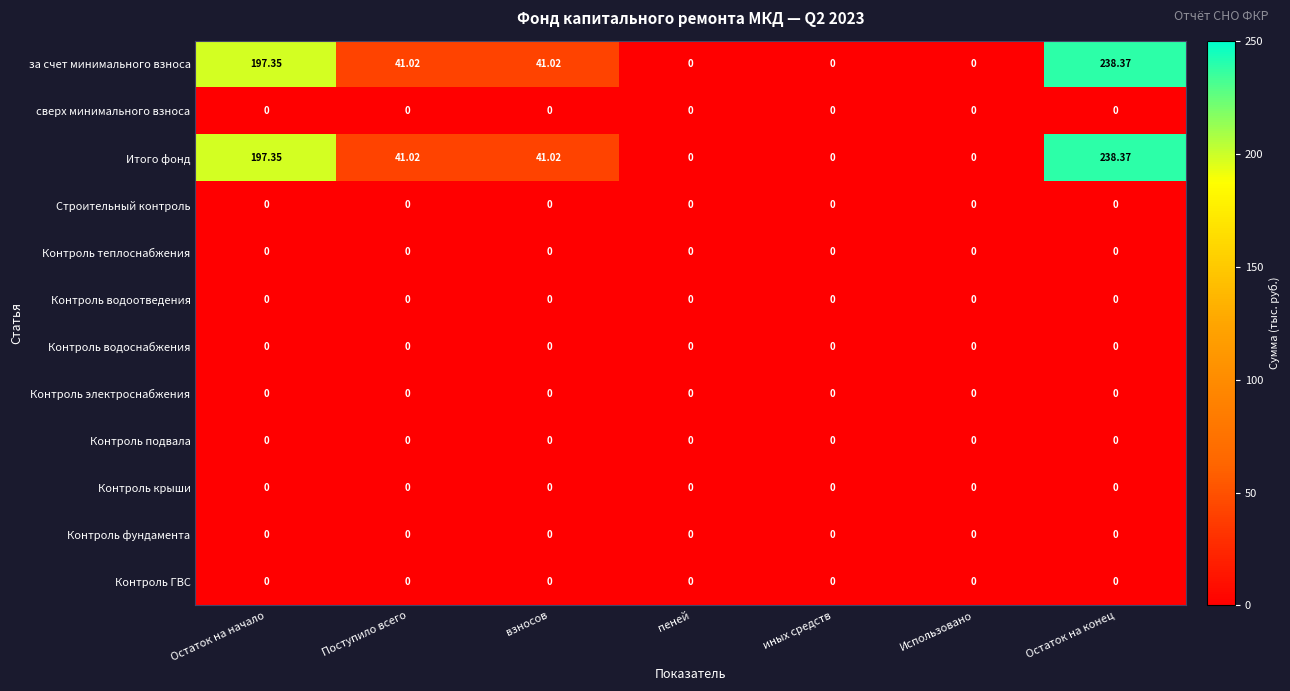

At which category is the sum across all series the highest?

Остаток на конец